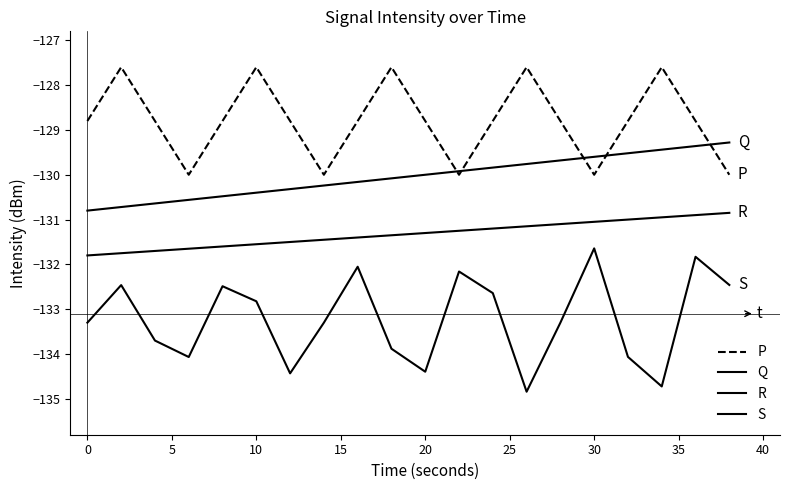

True or false: S and Q intersect in this chart.

False